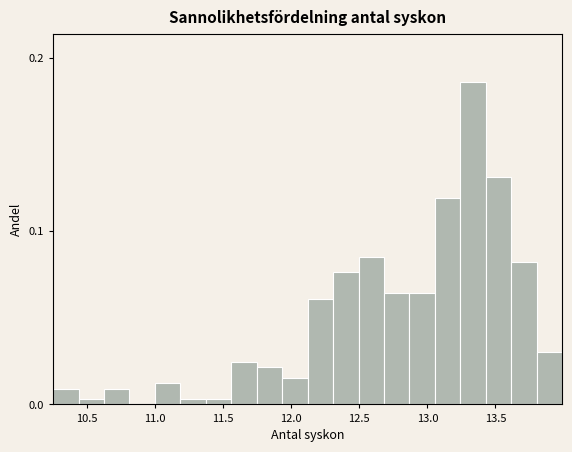

Read against the x-axis, roughly where is the centre of the tallest bar?

13.35